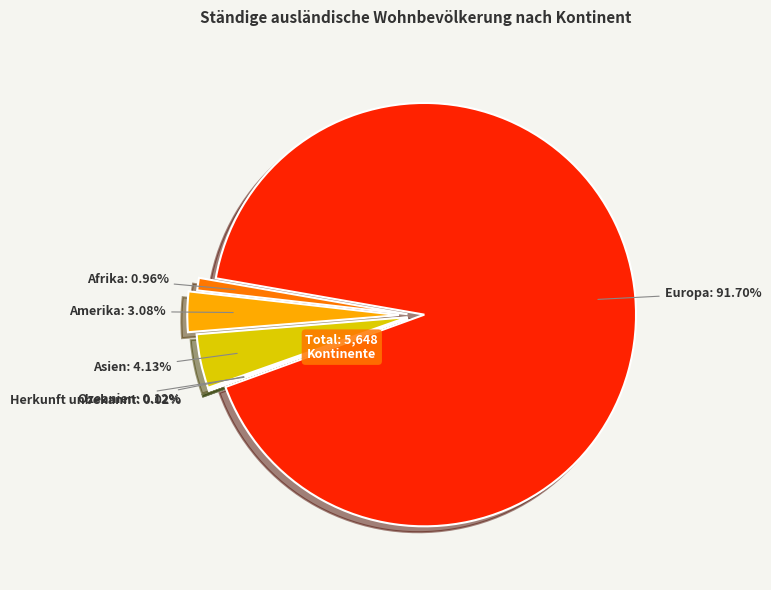

To the nearest percent, what portion does Europa represent?

92%